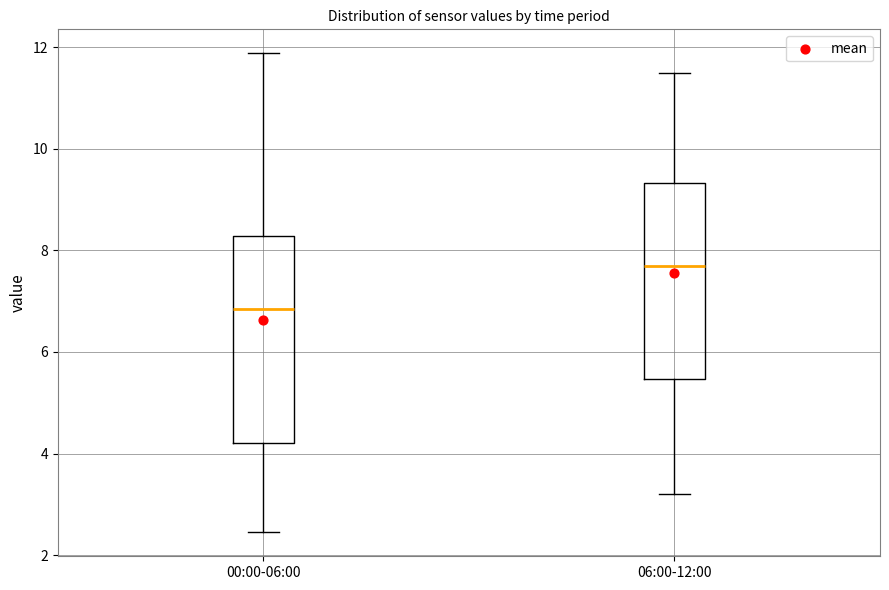

Reading left to right, transcribe this box plot: for each box, give where its median line is, the range the box spans, and where its two whiskers end, as read against the y-axis. The values are not printed on the chart, so give them approximately, as read against the axis.

00:00-06:00: median 6.8, box 4.2 to 8.2, whiskers 2.4 to 11.8
06:00-12:00: median 7.8, box 5.4 to 9.4, whiskers 3.2 to 11.6